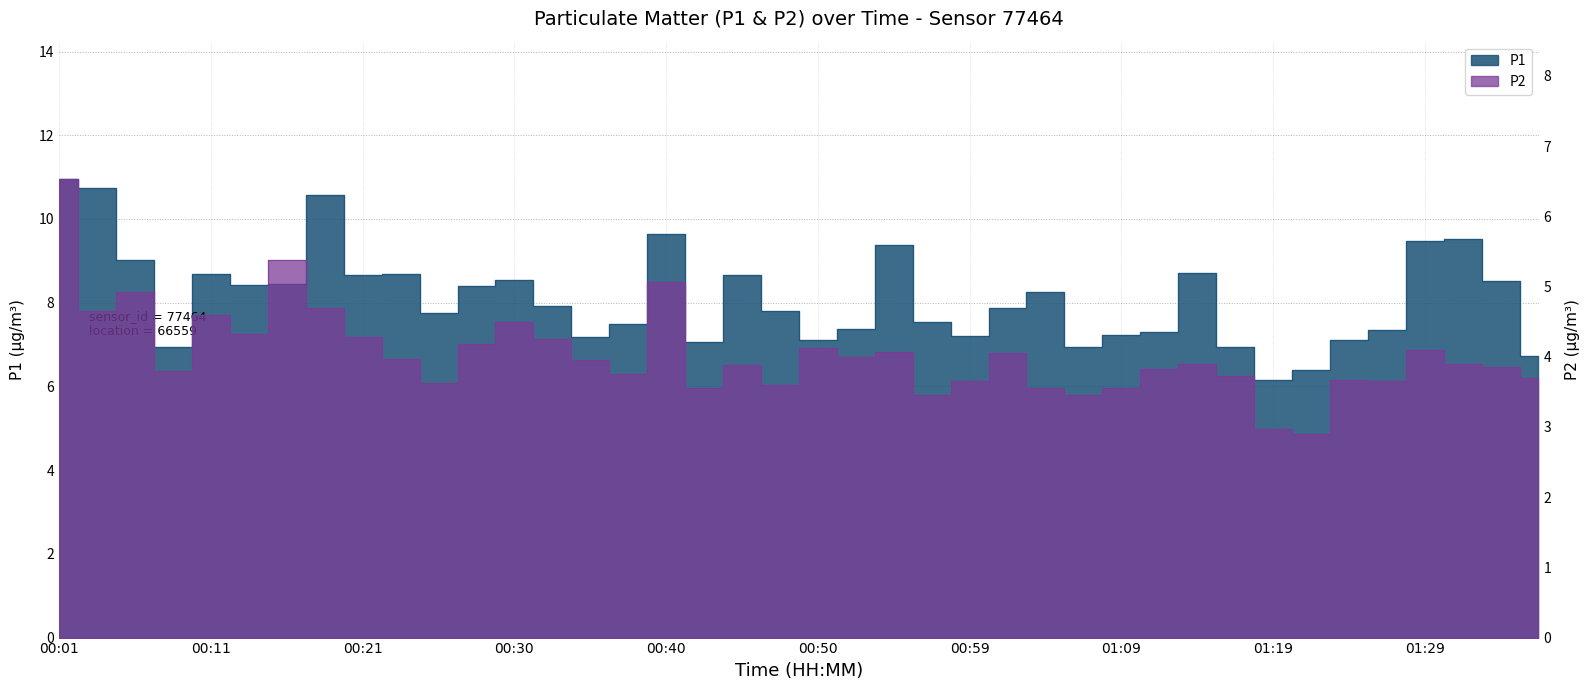

What is the maximum value for P2?

6.5